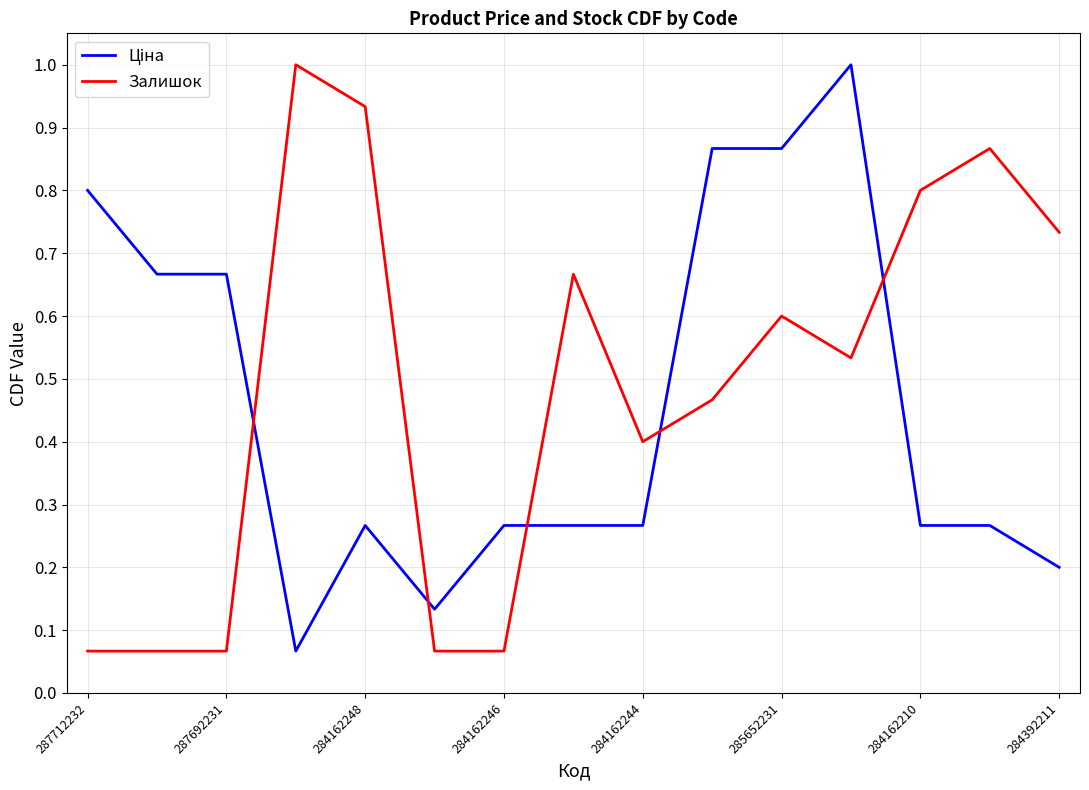

At how many categories does at least one series exceed 0?

15